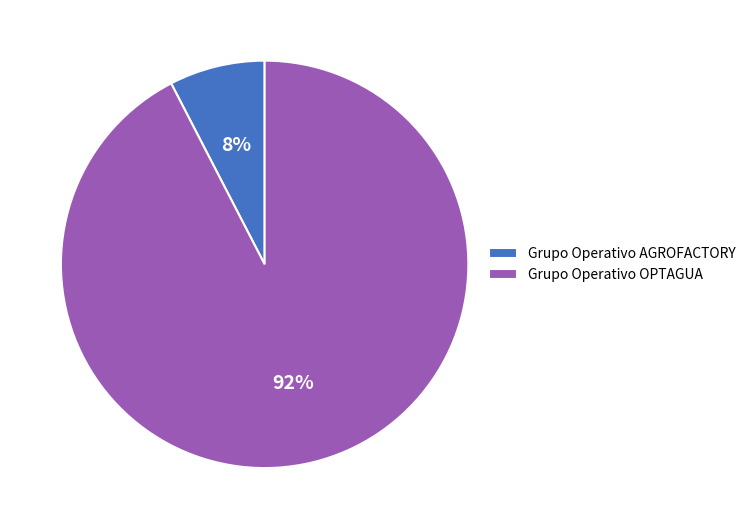

To the nearest percent, what portion does Grupo Operativo OPTAGUA represent?

92%